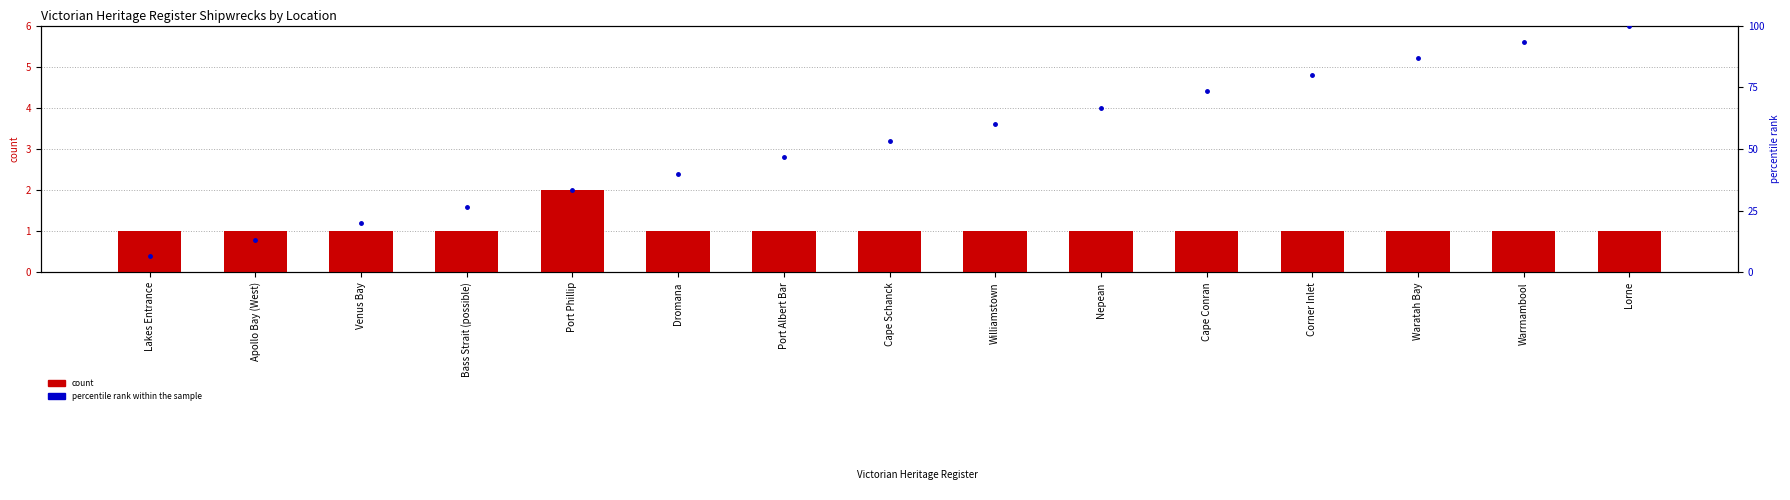

How many values in the percentile rank within the sample series exceed 53?

8